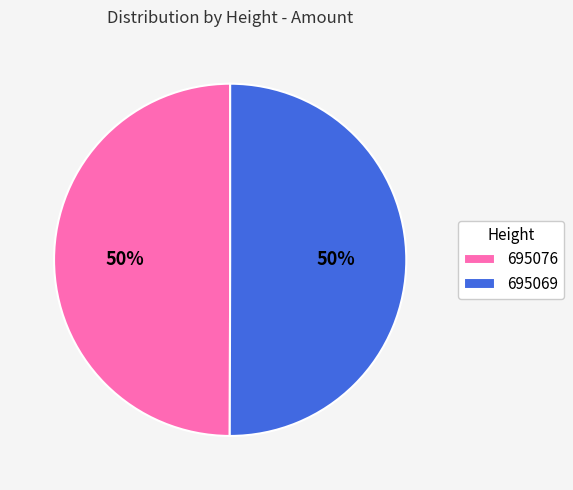

To the nearest percent, what portion does 695076 represent?

50%